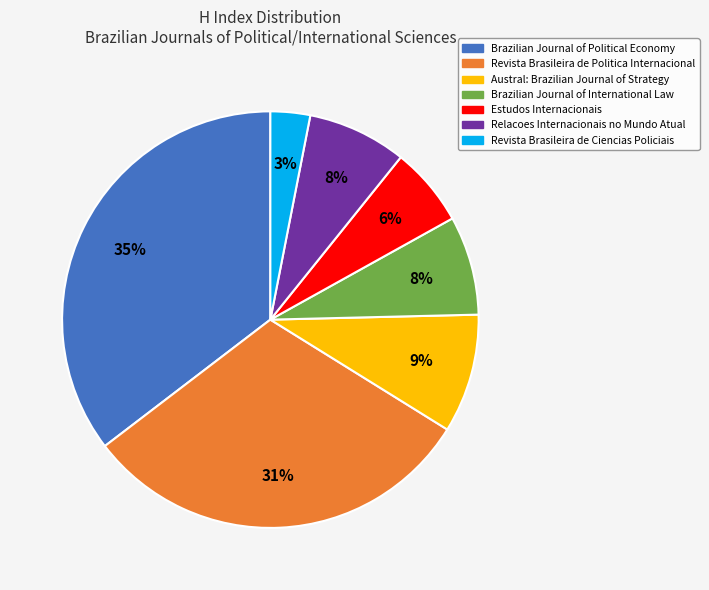

Is the sum of Brazilian Journal of Political Economy and Revista Brasileira de Politica Internacional greater than half?

Yes